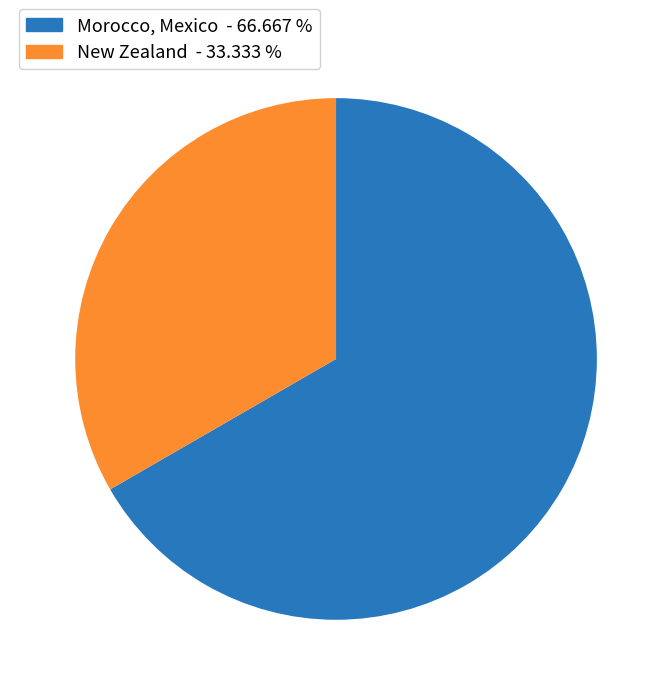

Rank the categories by value from lowest to highest.

New Zealand - 33.333 %, Morocco, Mexico - 66.667 %